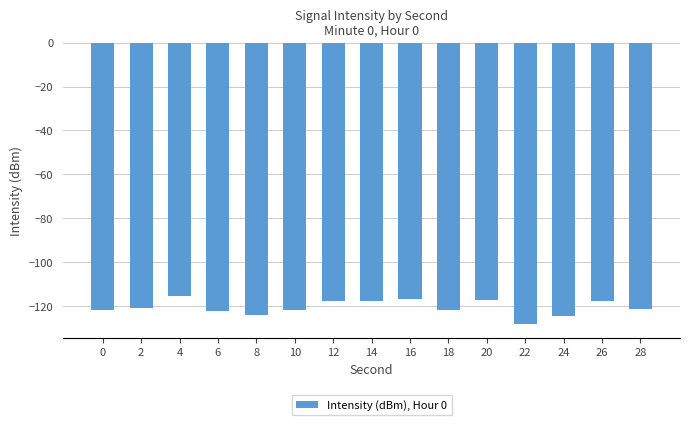

What is the value of the 5th bar from the left?

-124.2